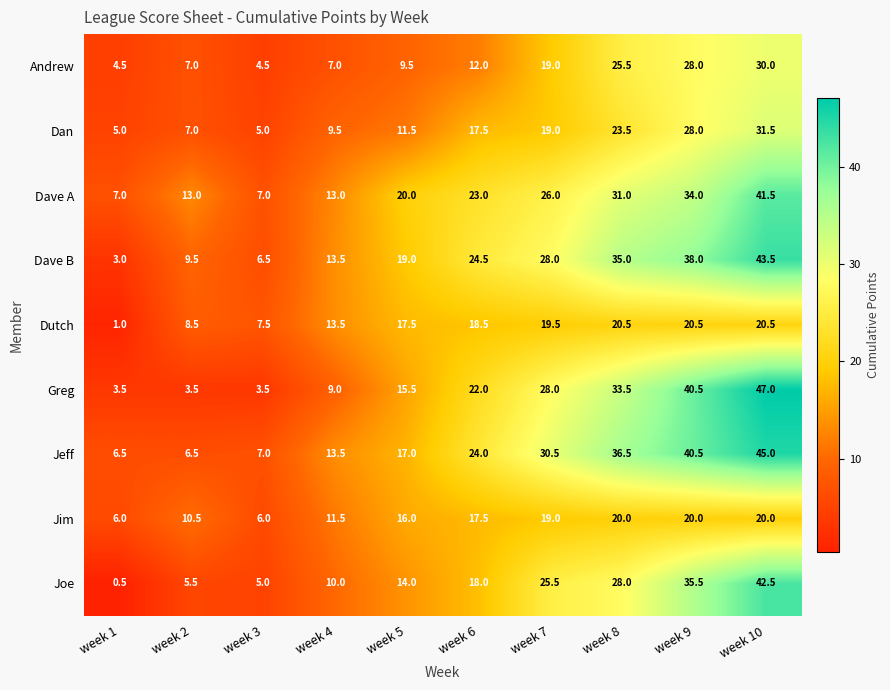

What is the approximate value of Jeff at week 1?

6.5